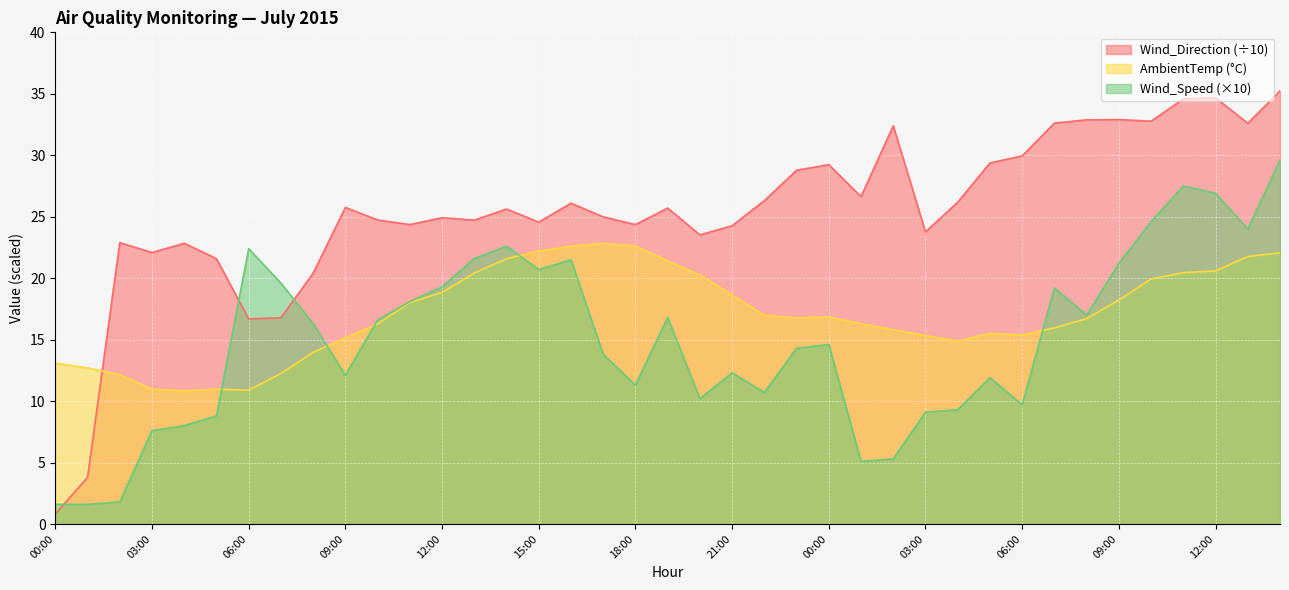

What is the greatest value displayed?

35.2